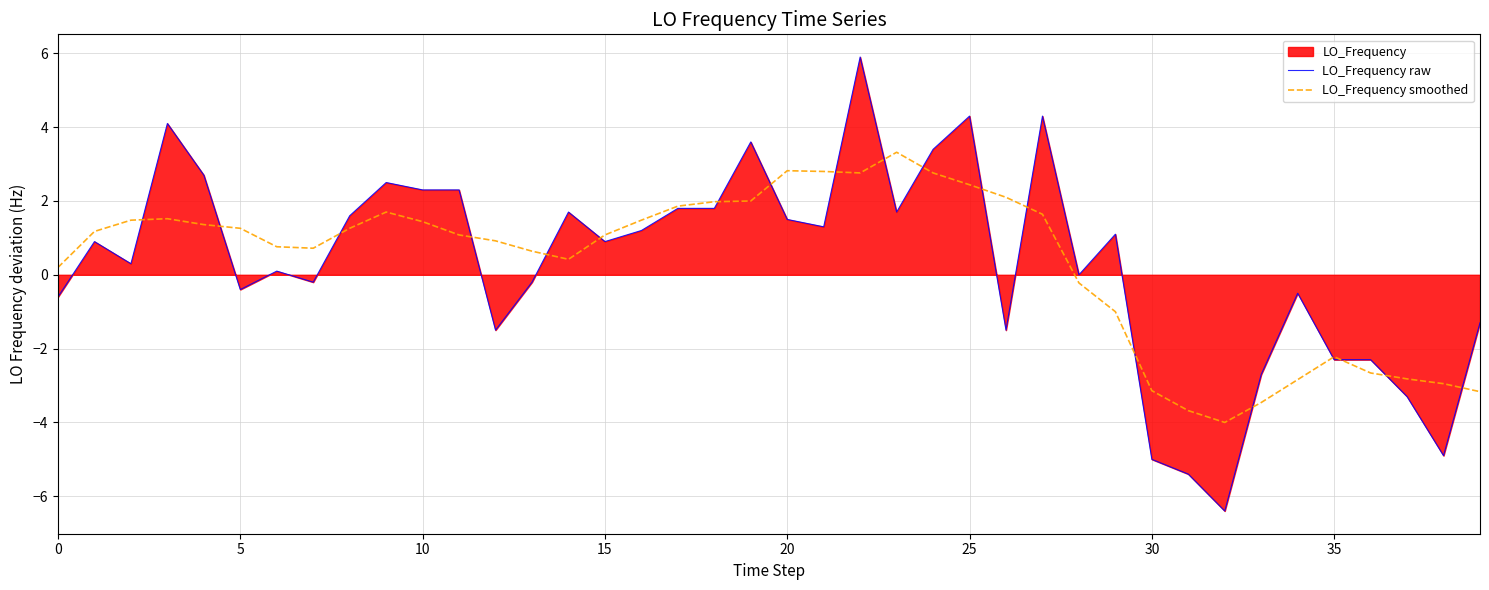

Read the LO_Frequency smoothed value at 25.

2.4